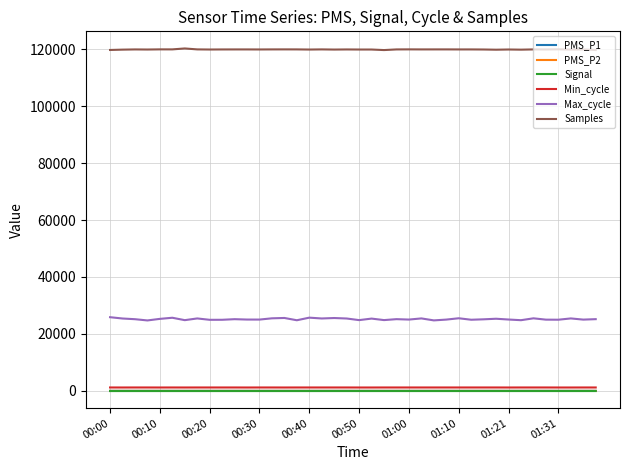

True or false: Max_cycle and PMS_P1 intersect in this chart.

False